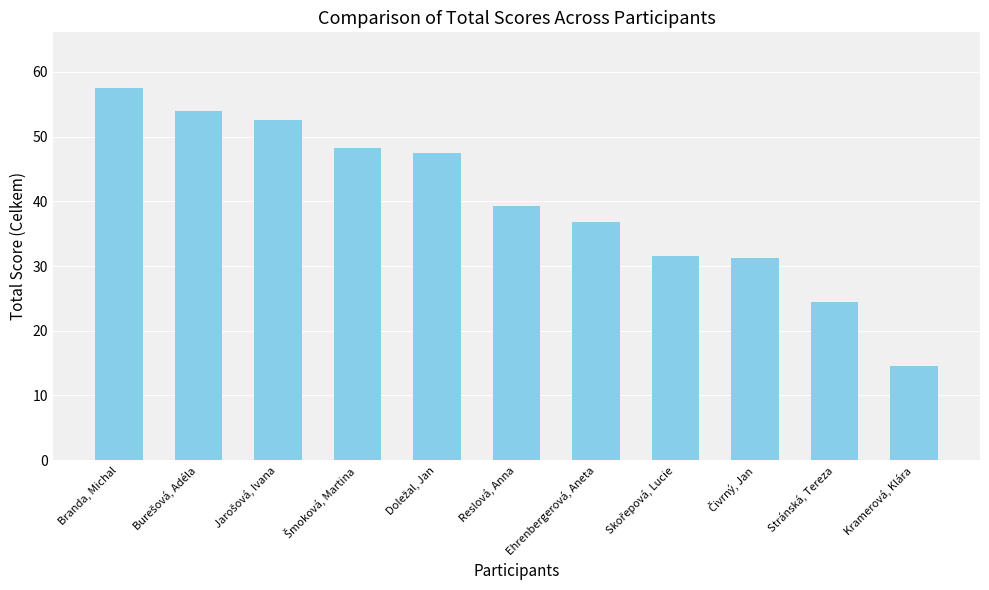

Between Kramerová, Klára and Ehrenbergerová, Aneta, which is larger?

Ehrenbergerová, Aneta